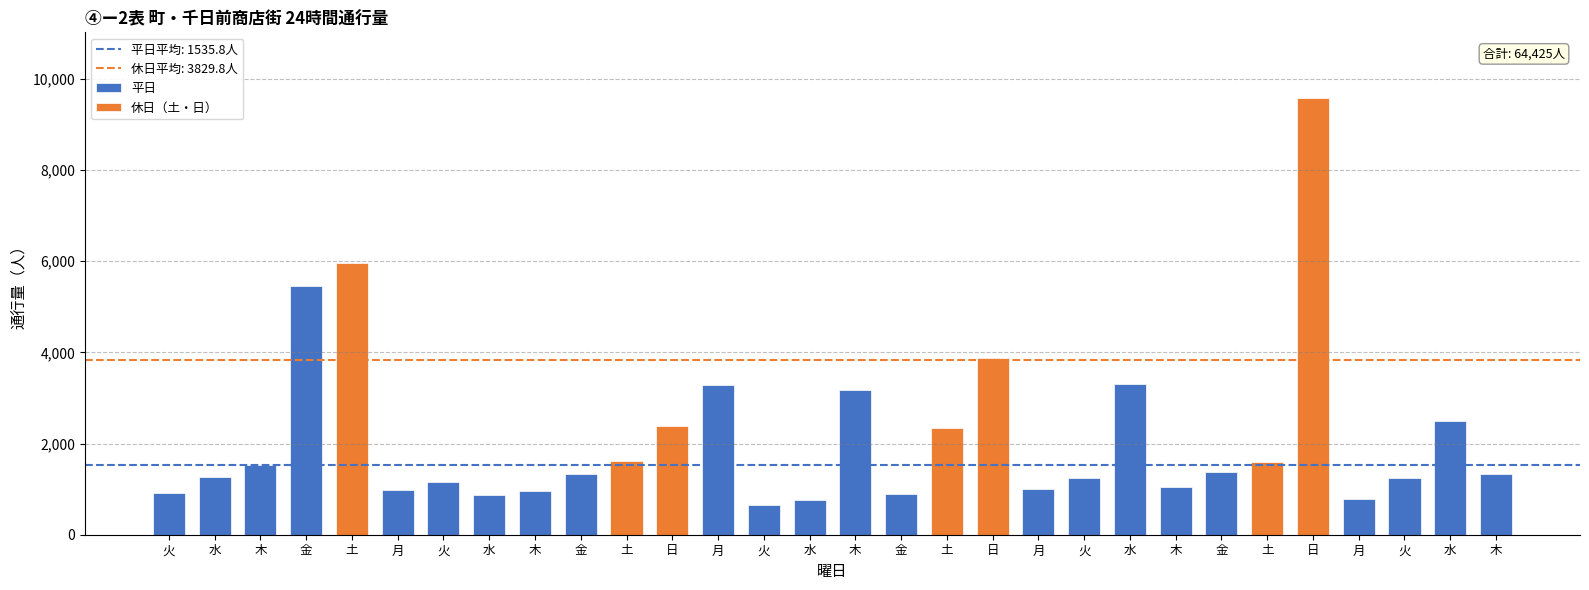

How many categories are shown in the chart?

30